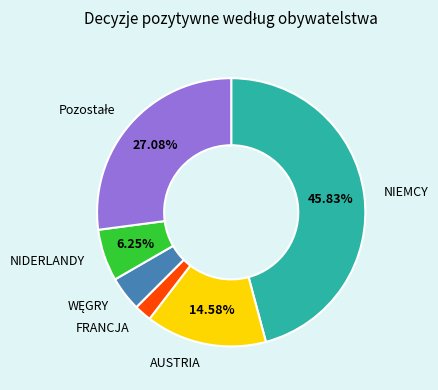

What is the largest slice in the pie chart?

NIEMCY